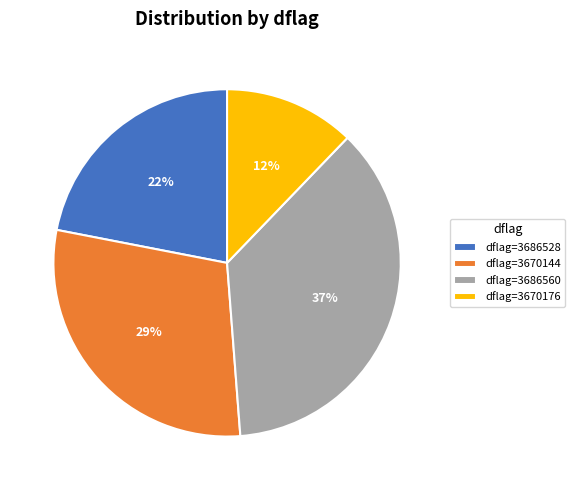

Is there a majority slice in this chart?

No